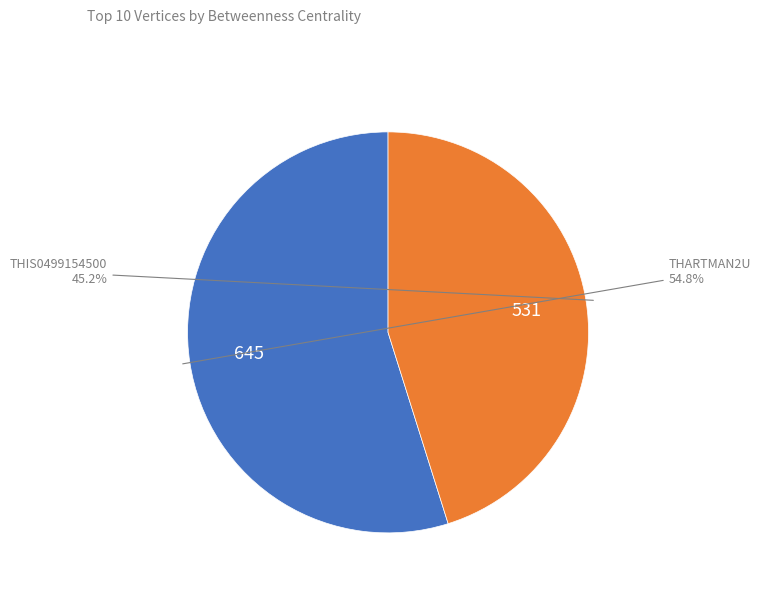

Is there a majority slice in this chart?

Yes